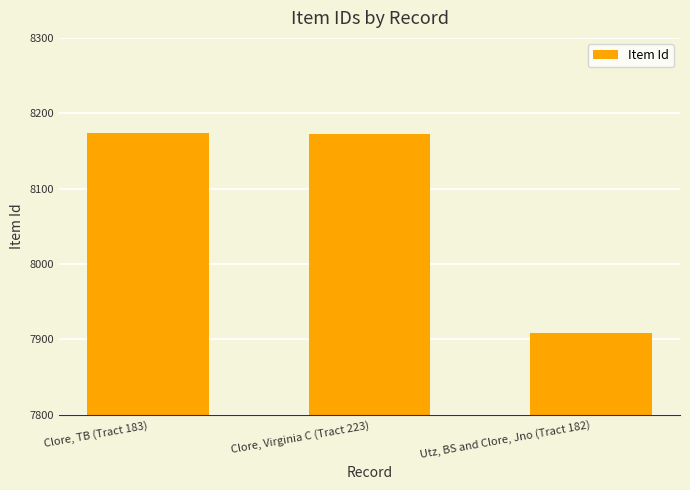

At which label does the data first exceed 8173?

Clore, TB (Tract 183)